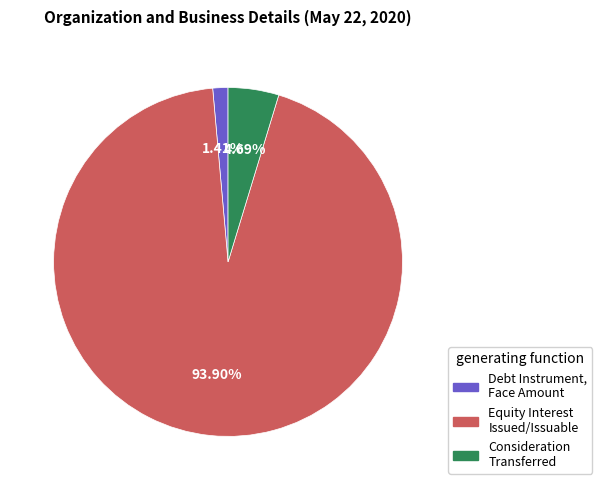

Is Debt Instrument, Face Amount the majority of the pie?

No